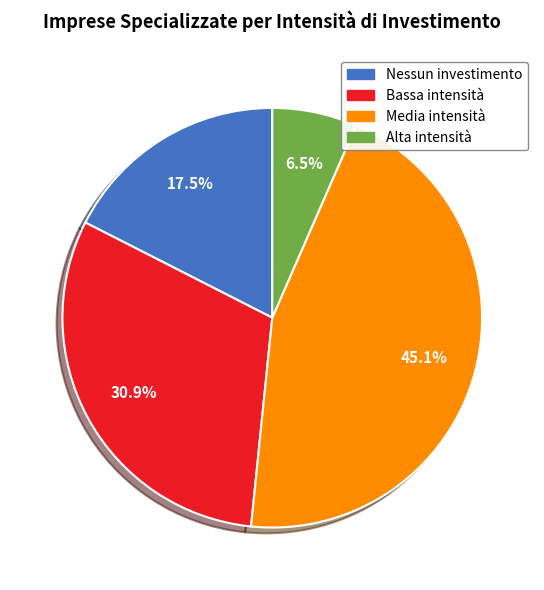

To the nearest percent, what is the combined percentage of Nessun investimento and Media intensità?

63%